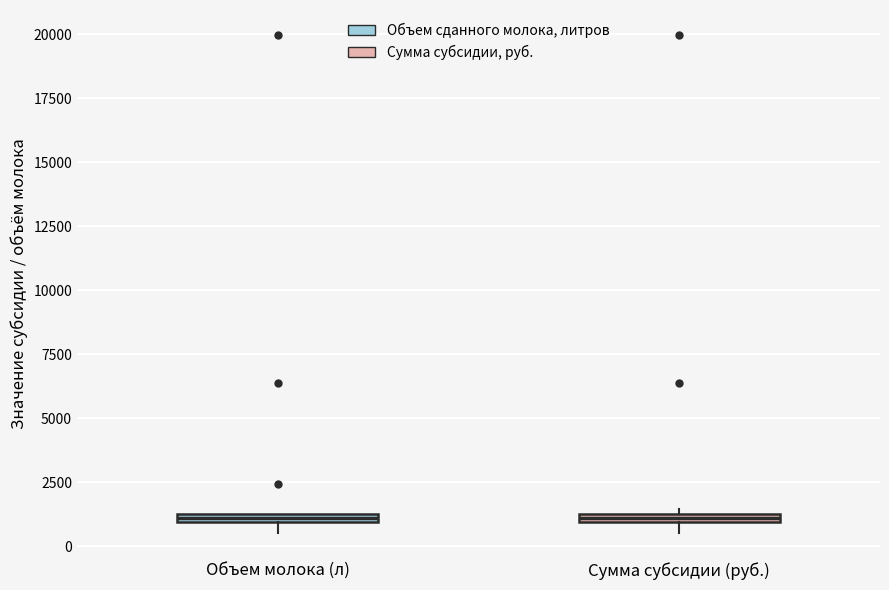

Where is the upper edge of the box for Объем молока (л) on the y-axis? The values are not printed on the chart, so give them approximately, as read against the axis.

1500